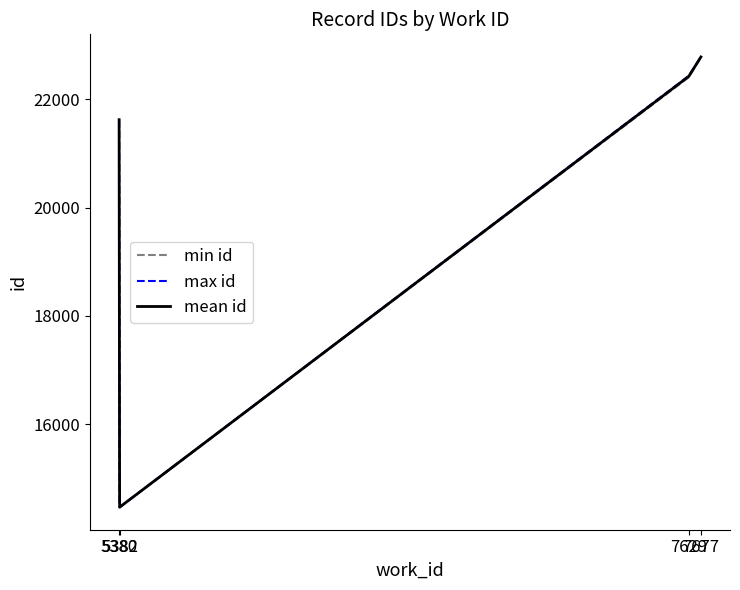

Which series has the largest range (max minus min)?

max id